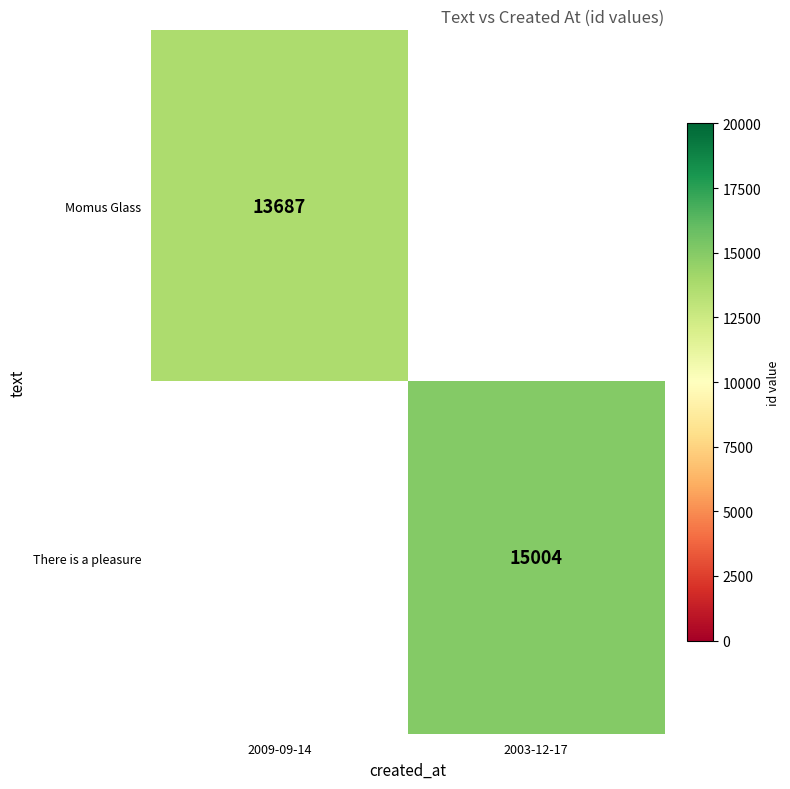

True or false: There is a pleasure has a value of 25298 at 2003-12-17.

False